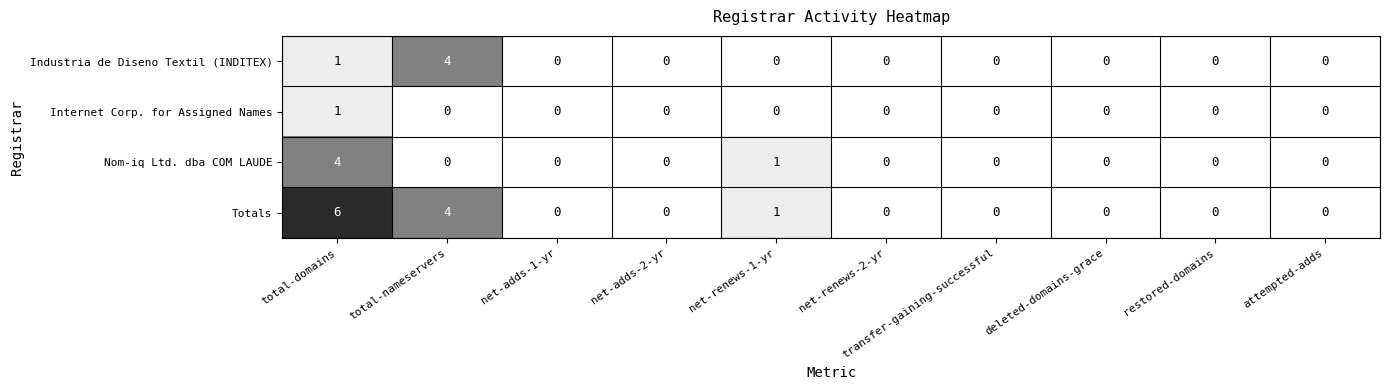

Which series has the largest total across all categories?

Totals